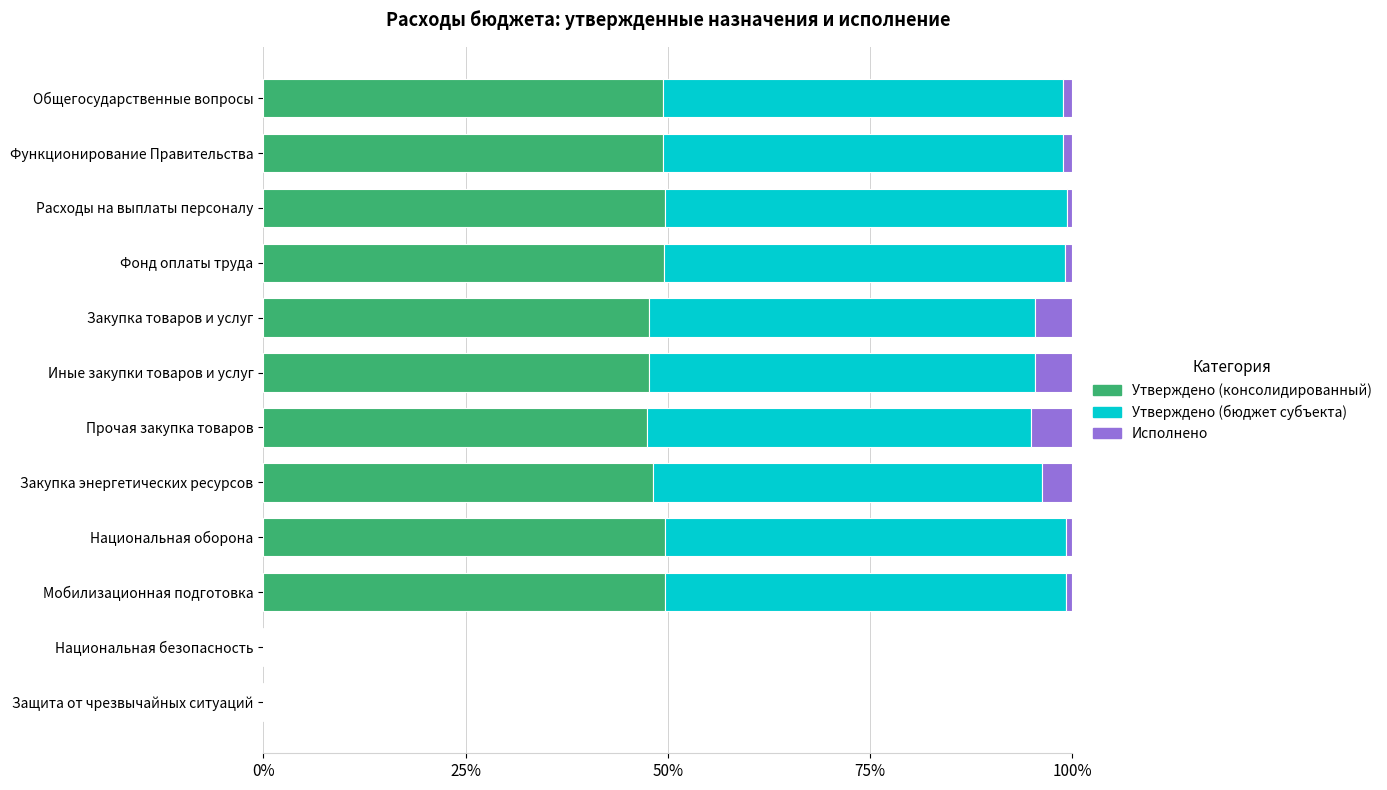

True or false: Утверждено (консолидированный) has a value of 30.9 at Функционирование Правительства.

False